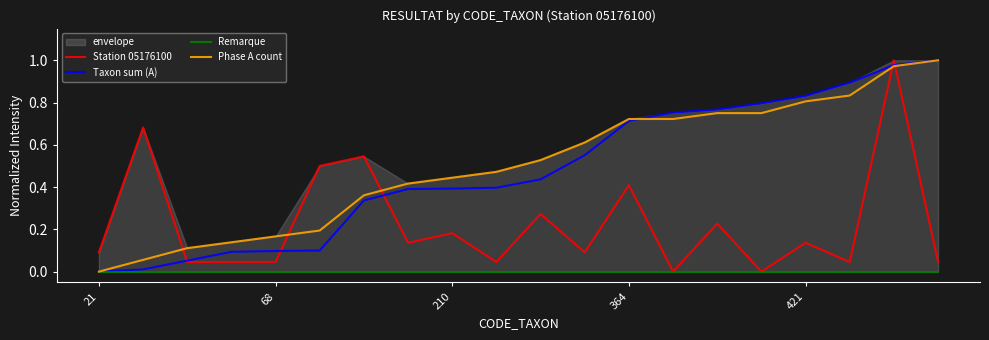

What position from the left is 10?

11